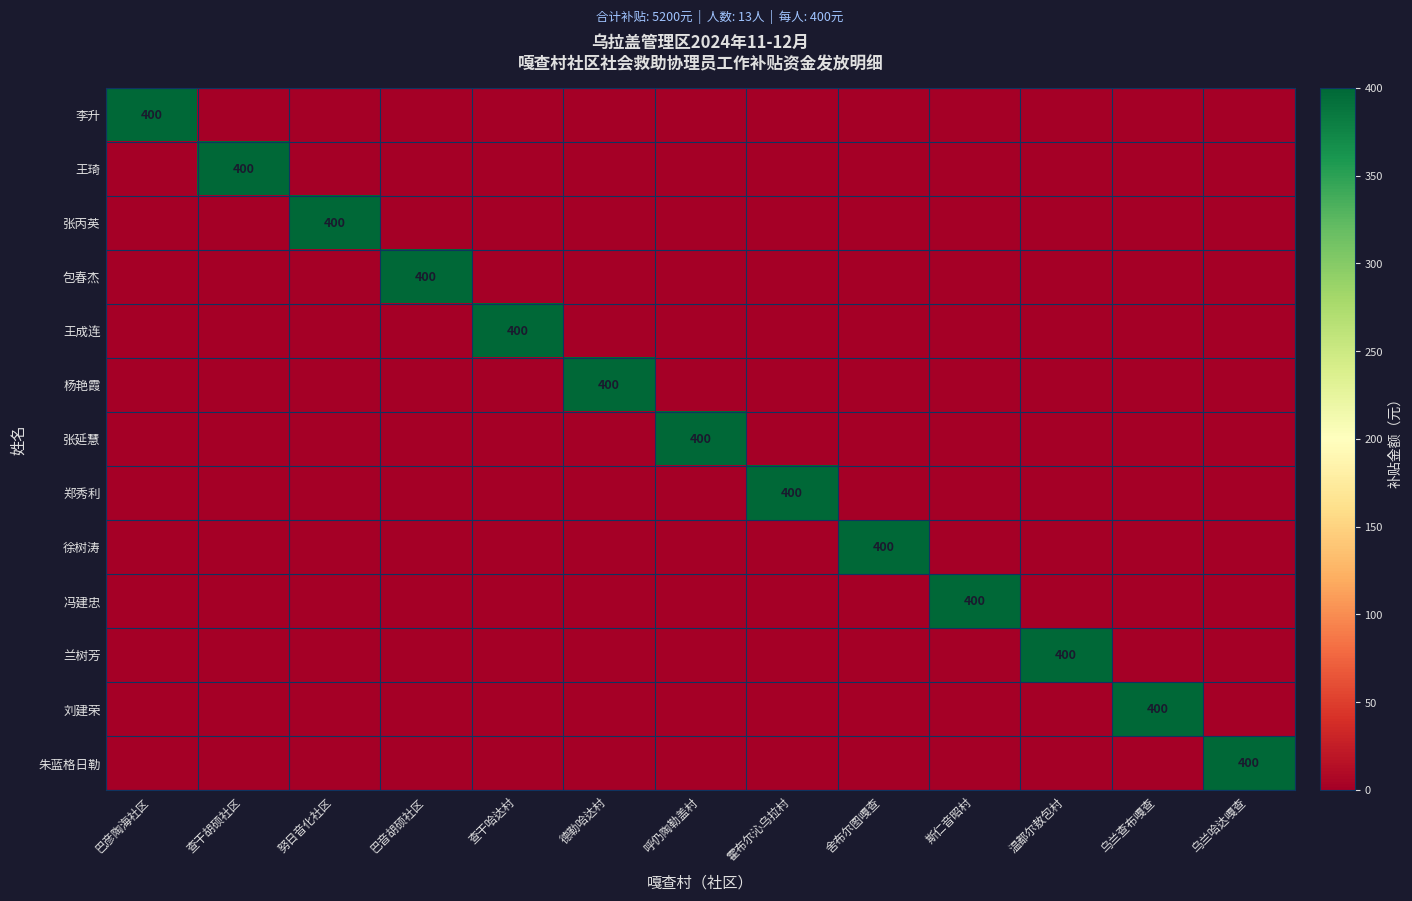

What is the spread (max minus min) of values at 舍布尔图嘎查?

400